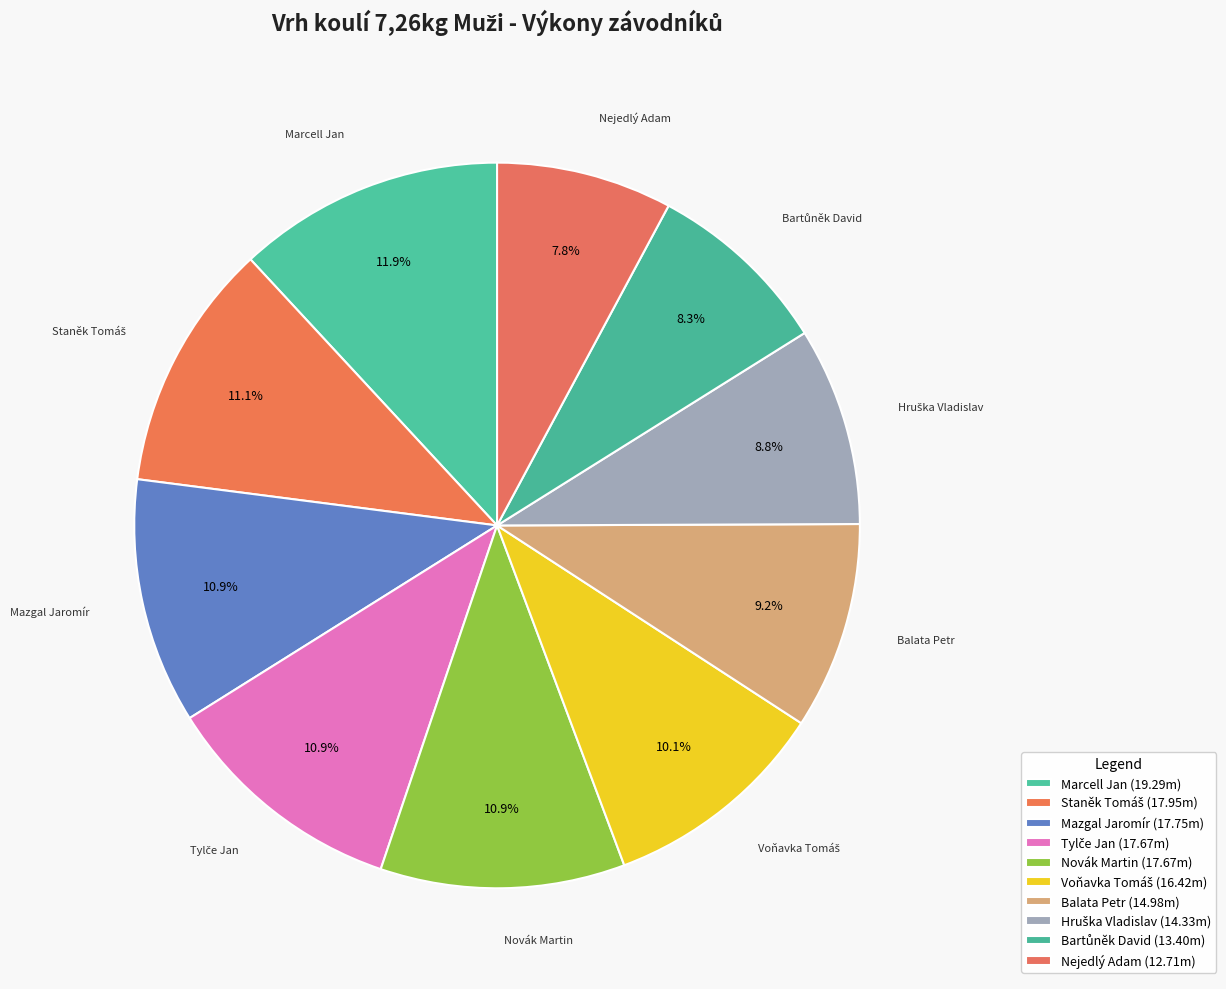

How many slices are in this pie chart?

10